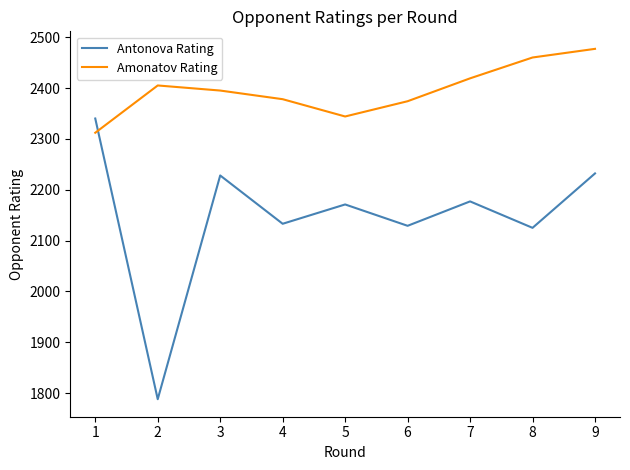

Does the chart display data point markers on the line(s)?

No